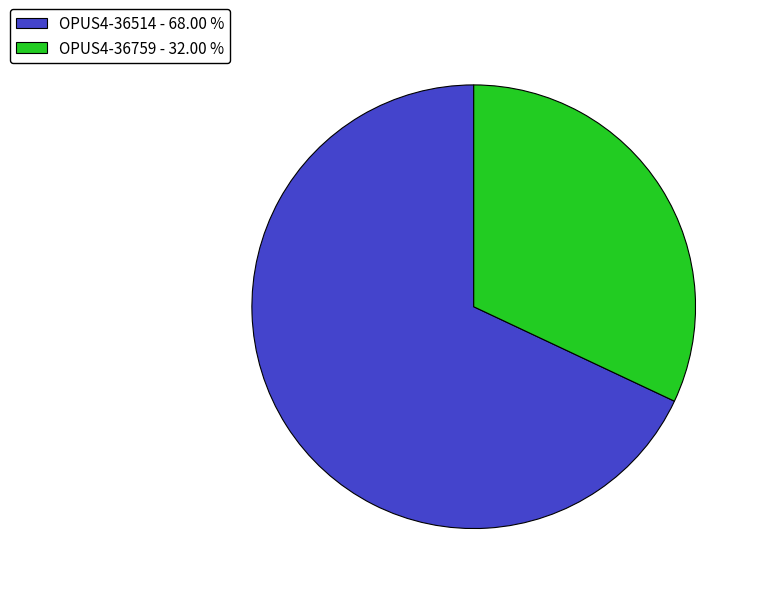

Which slice is the smallest?

OPUS4-36759